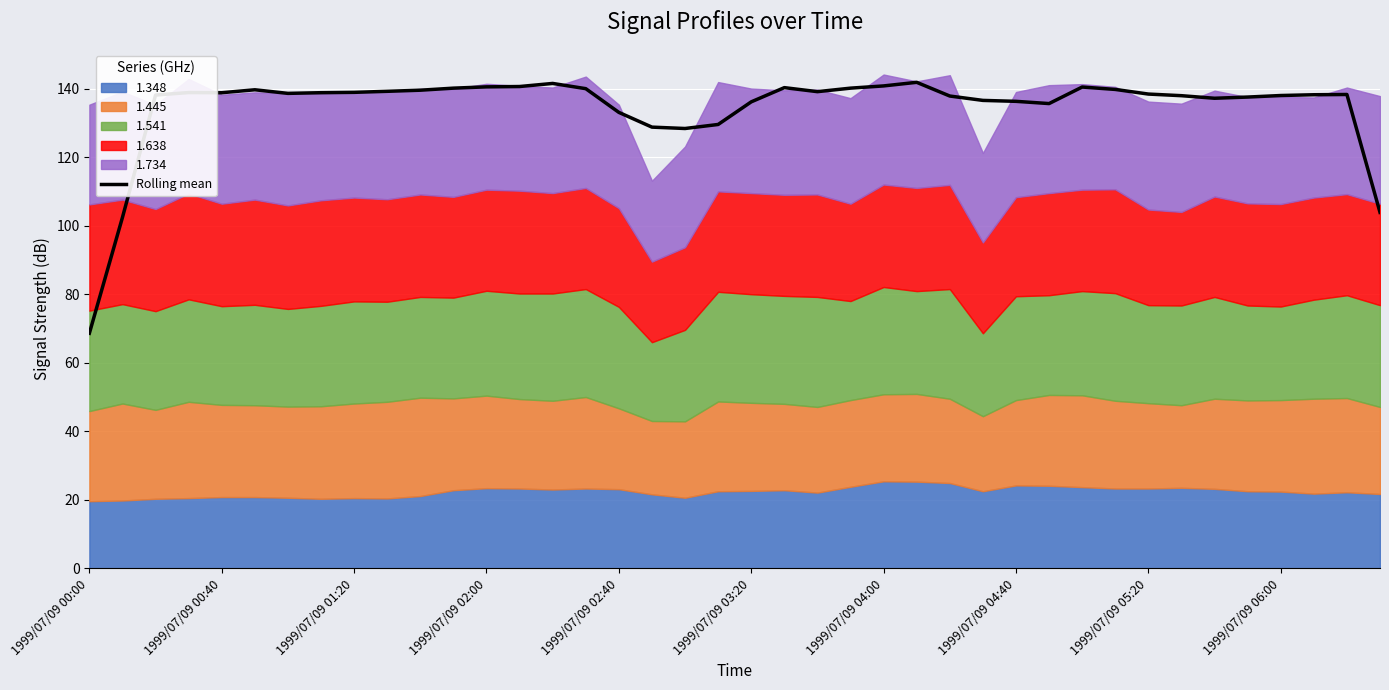

What is the lowest value of the Rolling mean series?

68.6